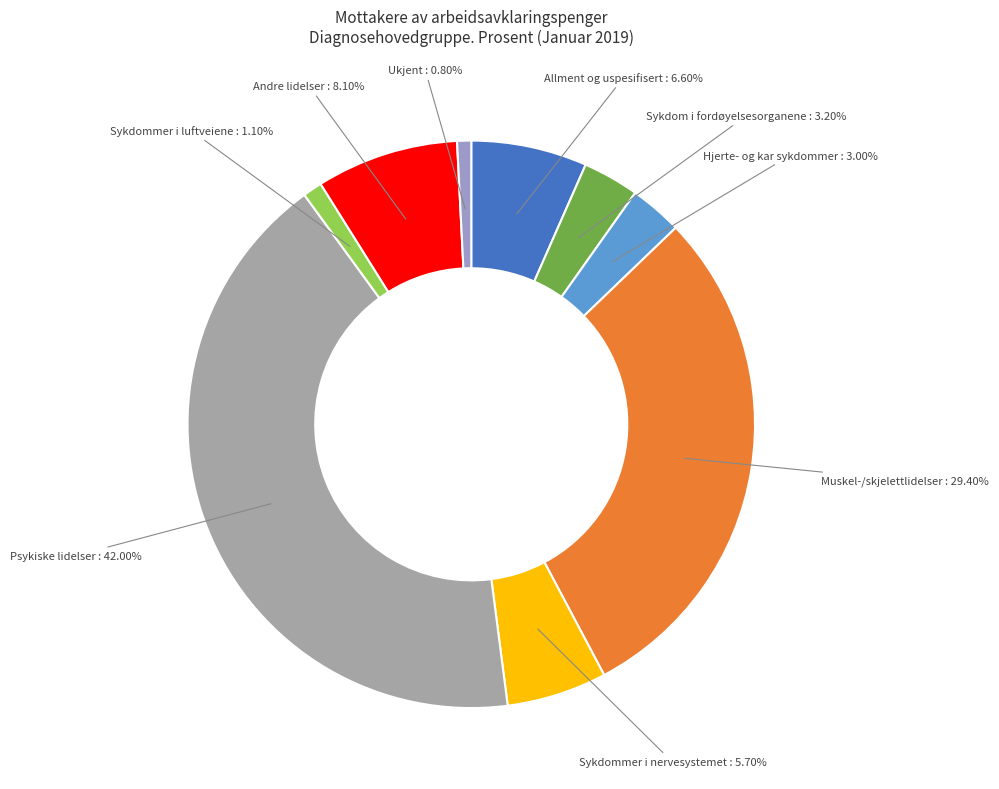

To the nearest percent, what is the combined percentage of Sykdommer i luftveiene and Psykiske lidelser?

43%